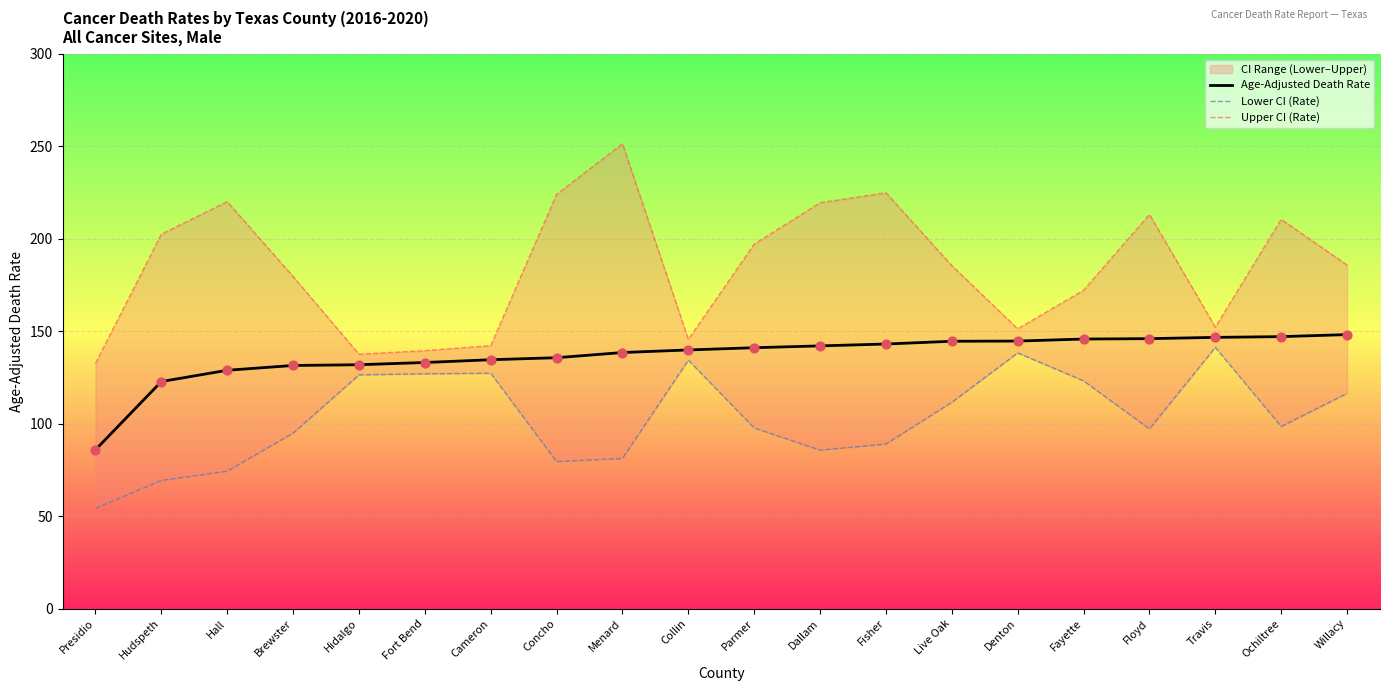

At how many categories does at least one series exceed 119?

20